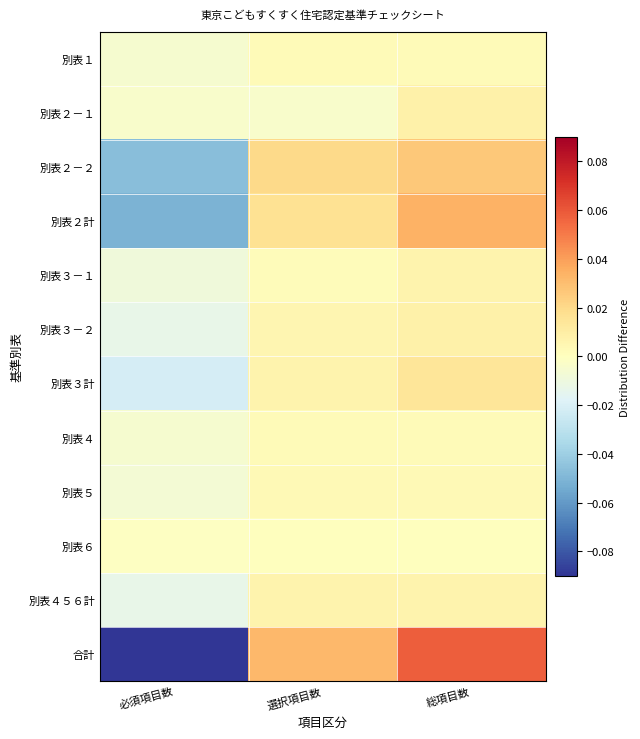

What is the greatest value displayed?

0.1